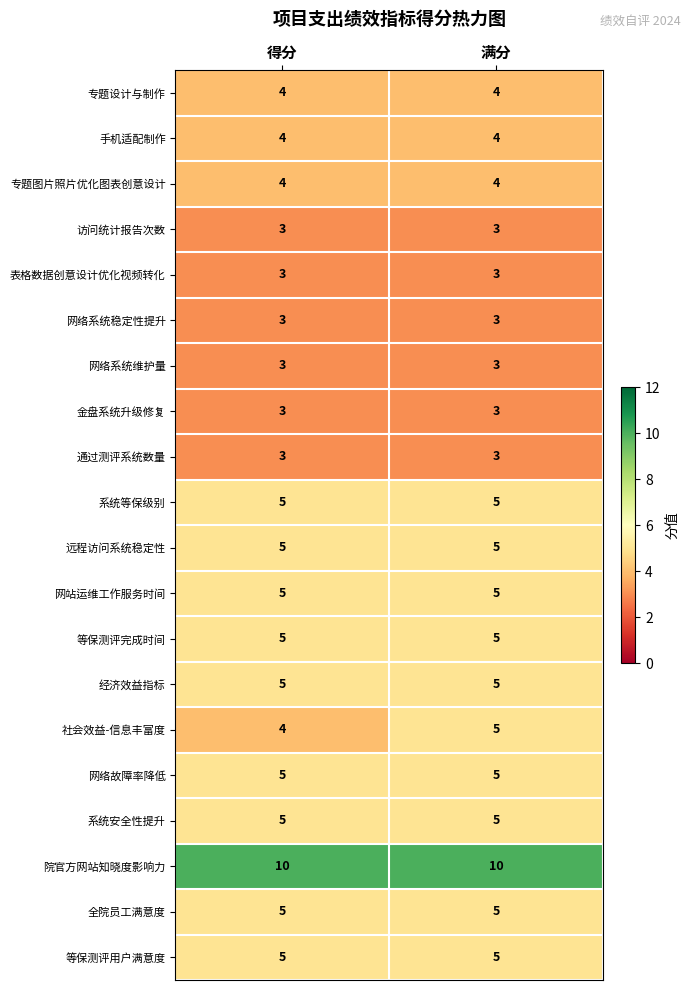

What is the total value across all series at 得分?

89